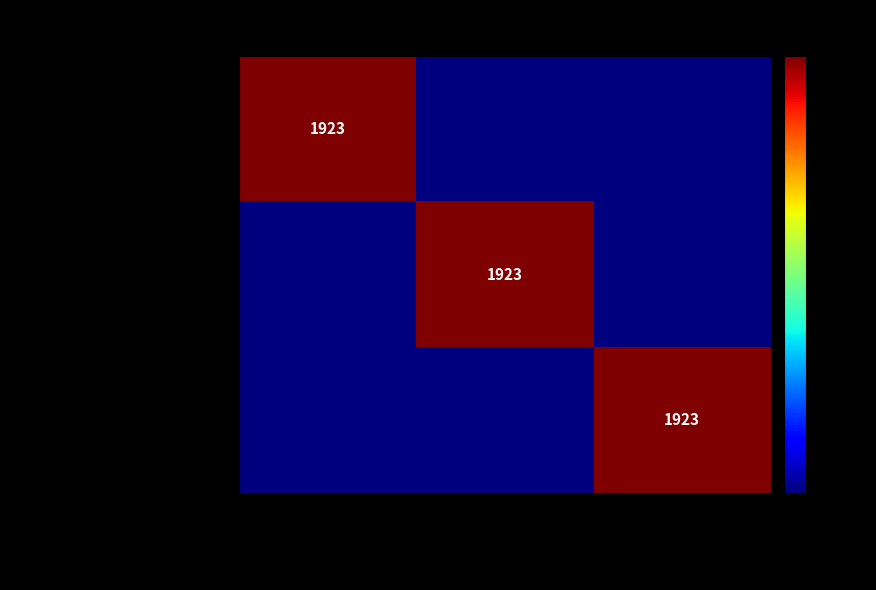

The Marhamah series shows 1923 at NIDN  4001085602. True or false?

True